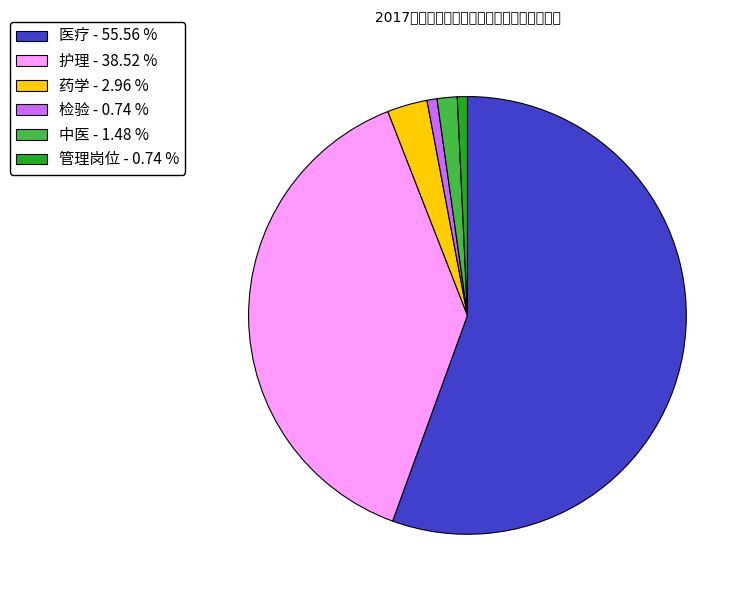

Does any single category account for the majority?

Yes